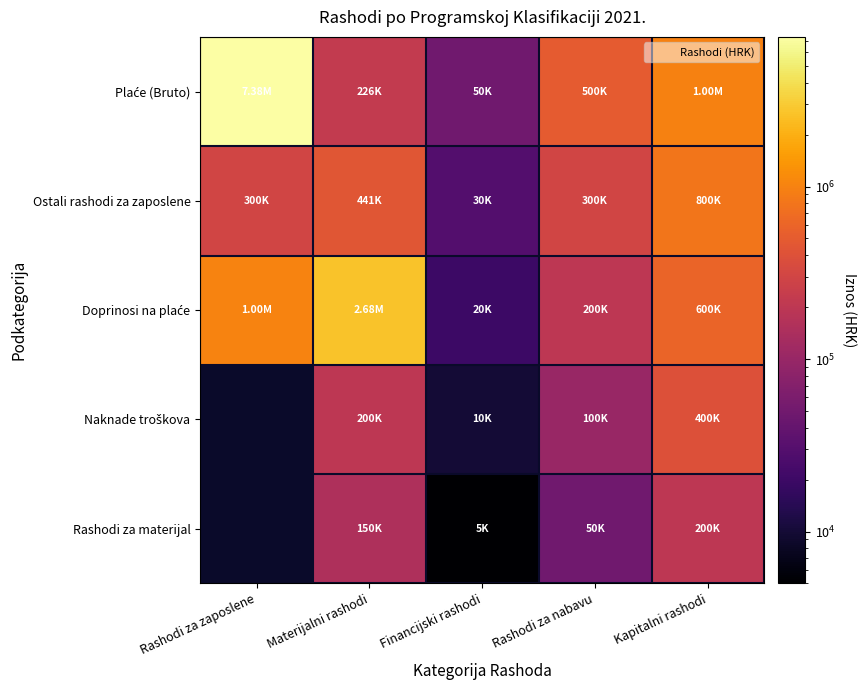

The Naknade troškova series shows 10000.0 at Financijski rashodi. True or false?

True